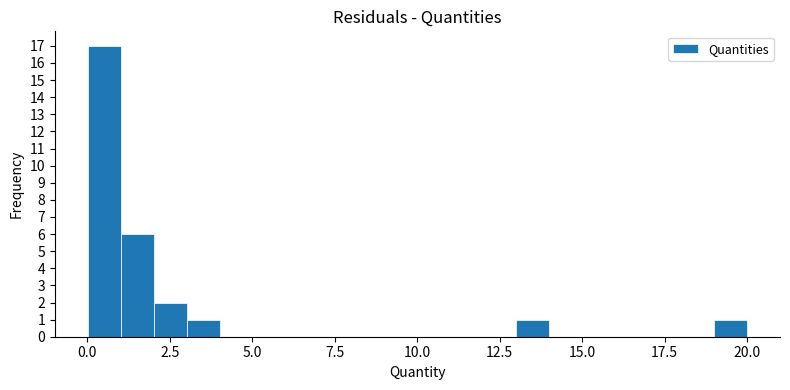

Around what value on the x-axis is the tallest bar? Give the approximate position of its centre, as read against the axis.

0.5